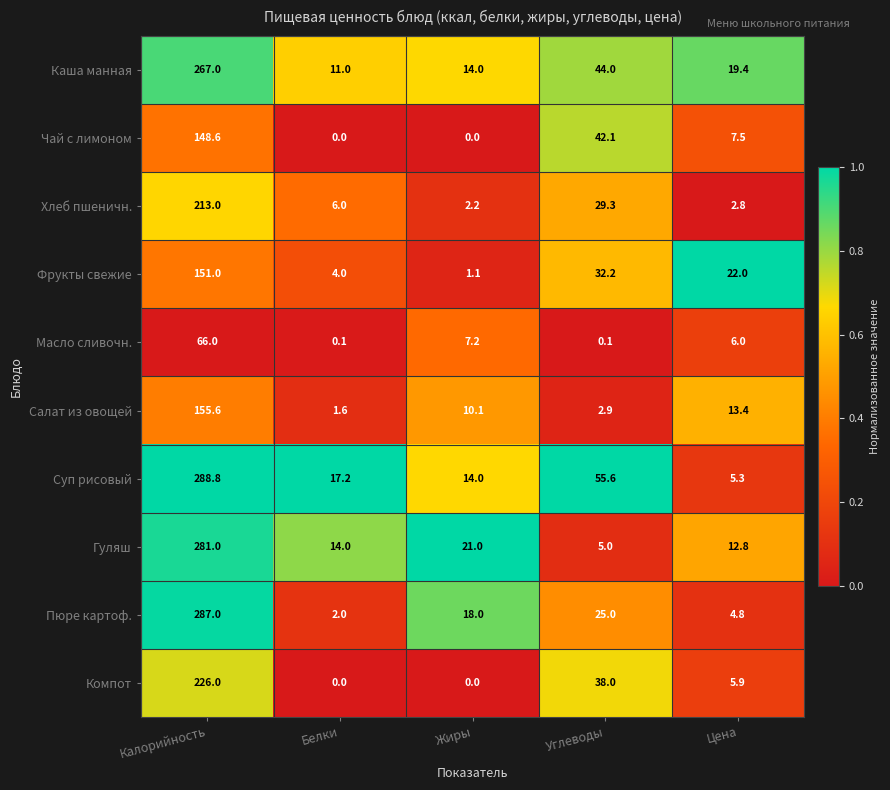

List the labels in order of Фрукты свежие value, smallest first.

Жиры, Белки, Цена, Углеводы, Калорийность